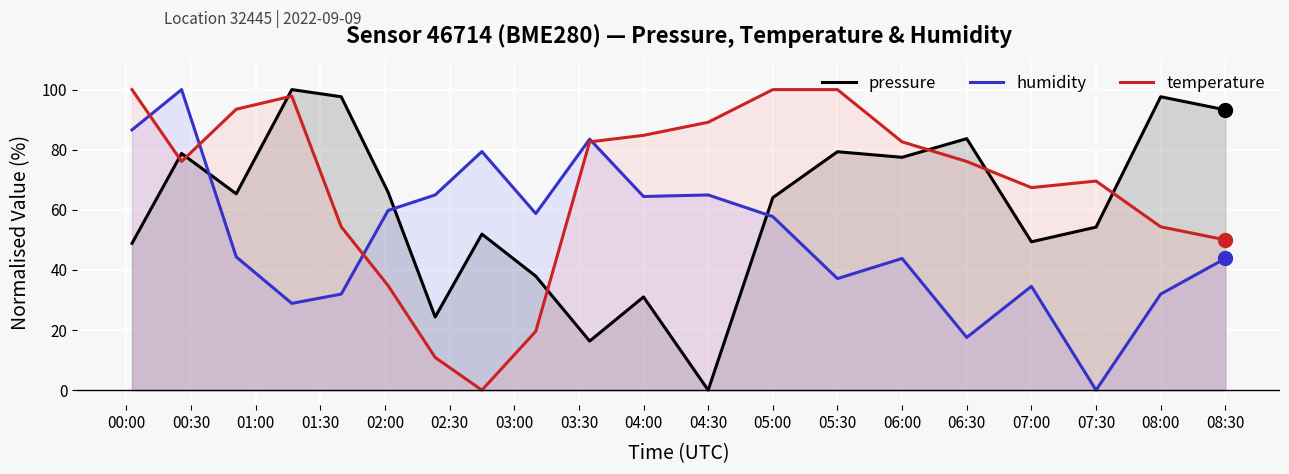

Which category has the lowest value in the pressure series?

04:30